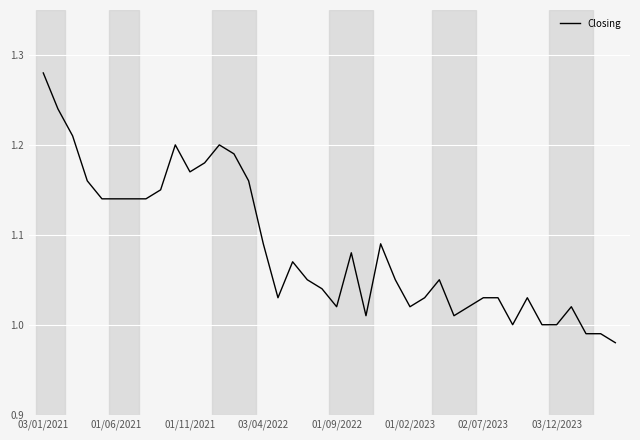

What is the difference between the maximum and minimum values?

0.3